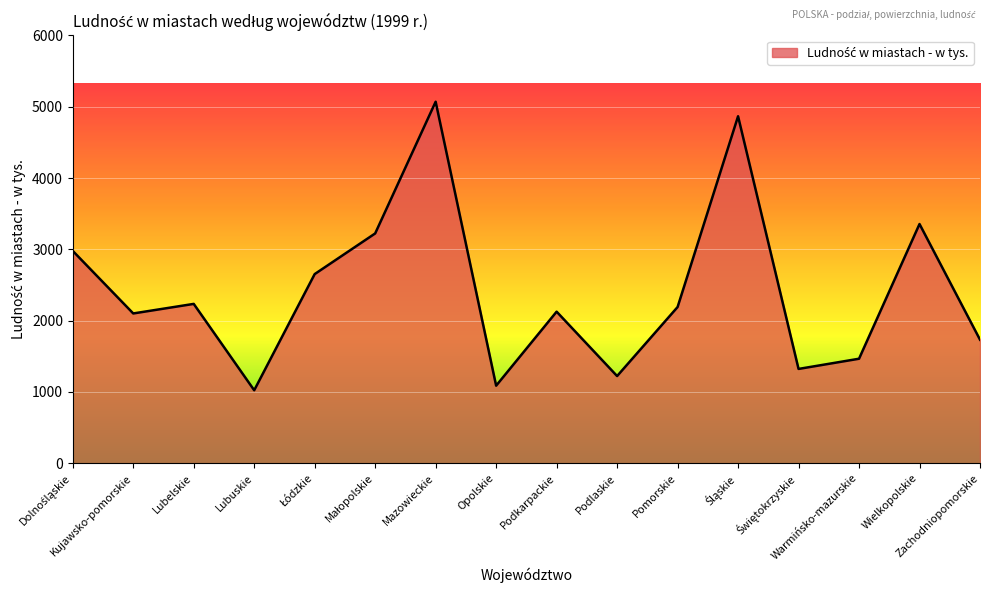

What is the maximum value shown in the chart?

5070